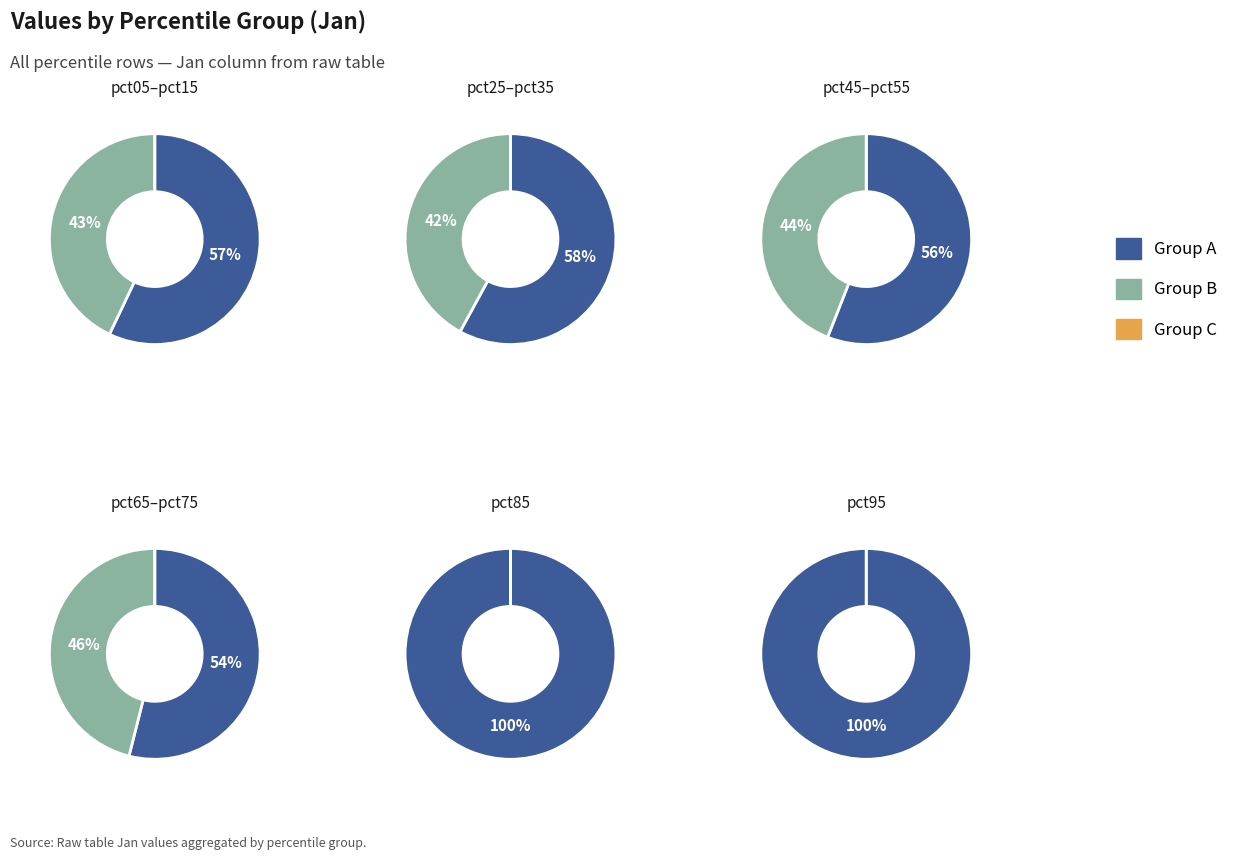

How many segments does this pie chart have?

10